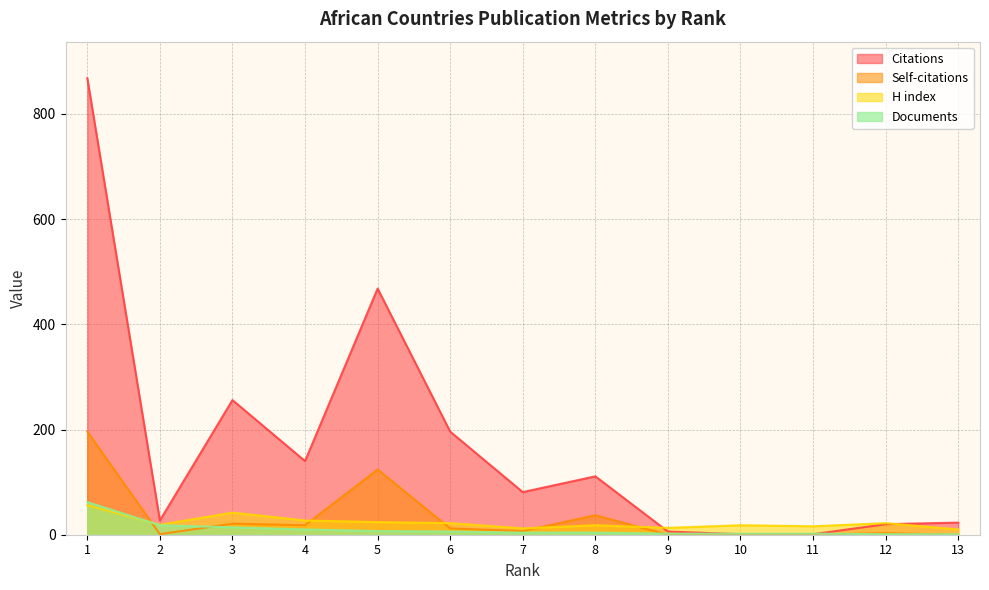

At which label is Self-citations closest to 98?

5